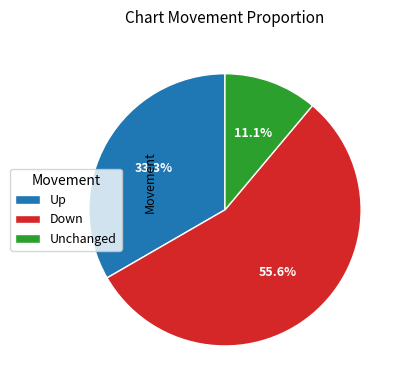

What is the ratio of the value at Down to the value at Unchanged?

5.0